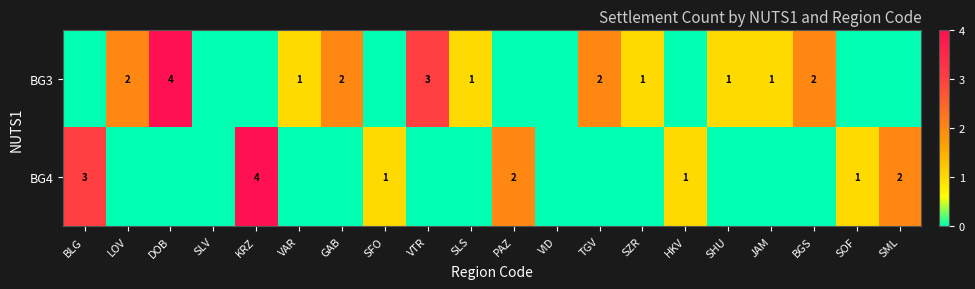

What is the spread (max minus min) of values at SLS?

1